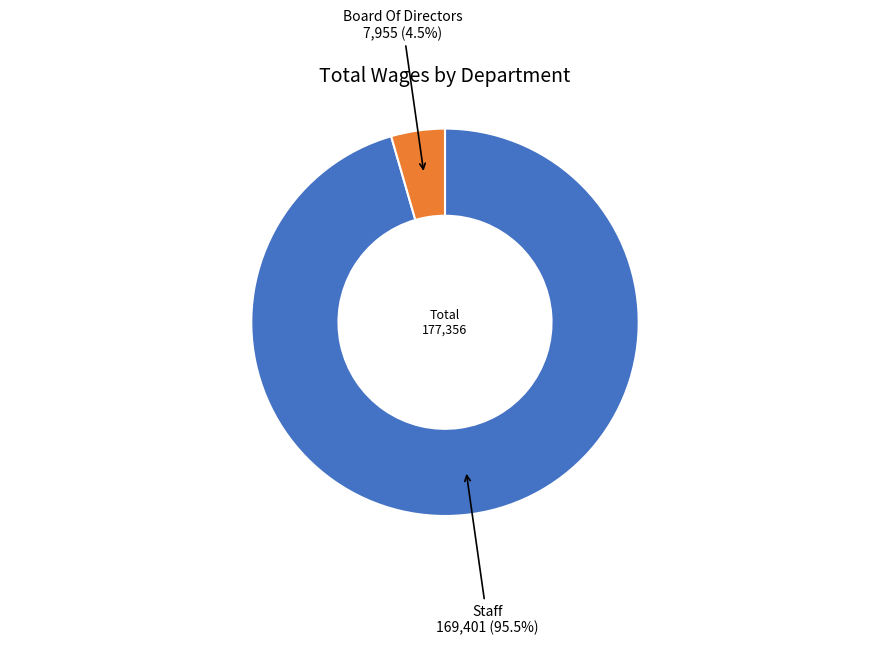

Is there any slice that represents more than half of the pie?

Yes